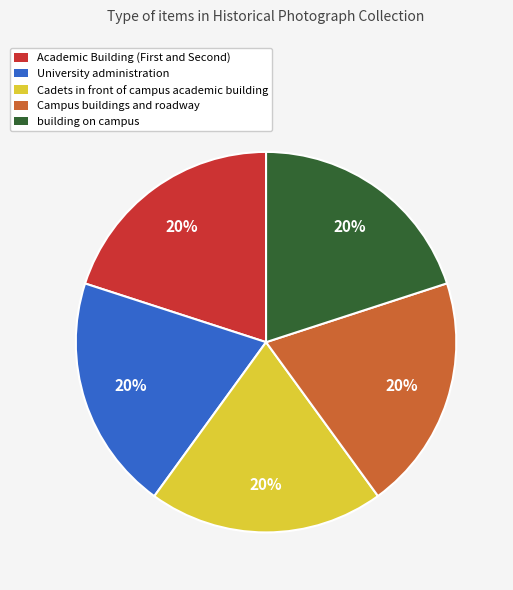

How many segments does this pie chart have?

5